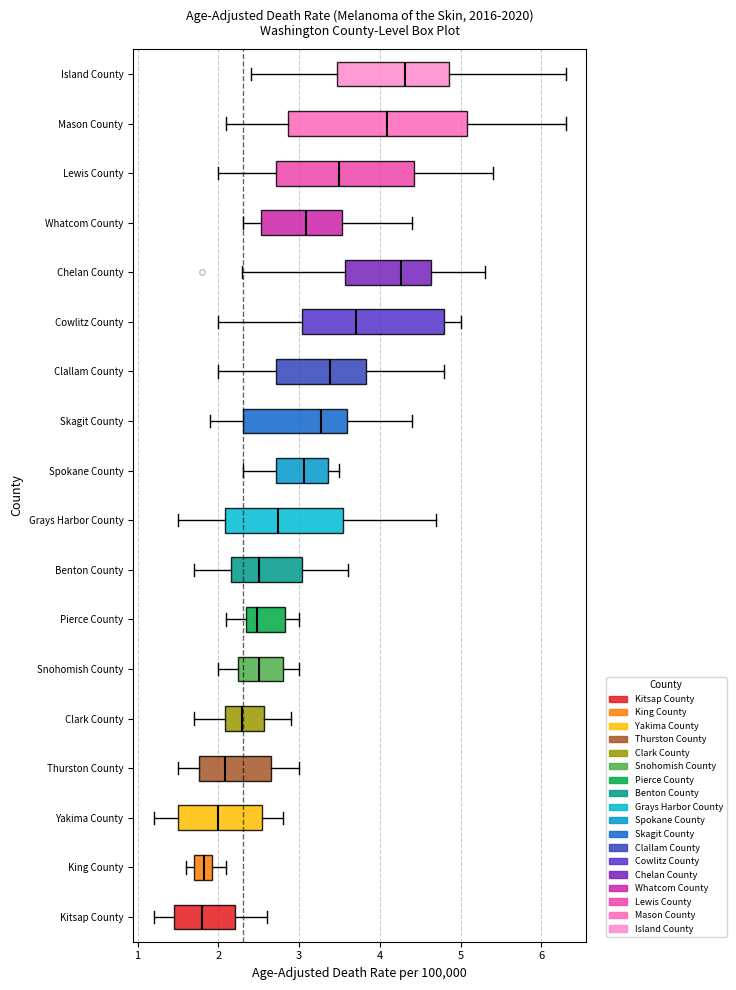

Where does the right whisker of the box for King County end on the x-axis? The values are not printed on the chart, so give them approximately, as read against the axis.

2.1